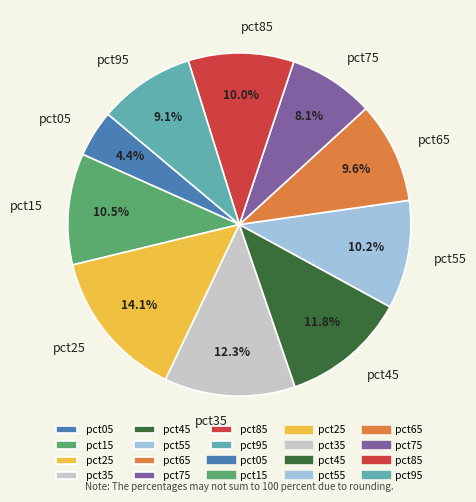

Does pct25 account for over 50% of the chart?

No